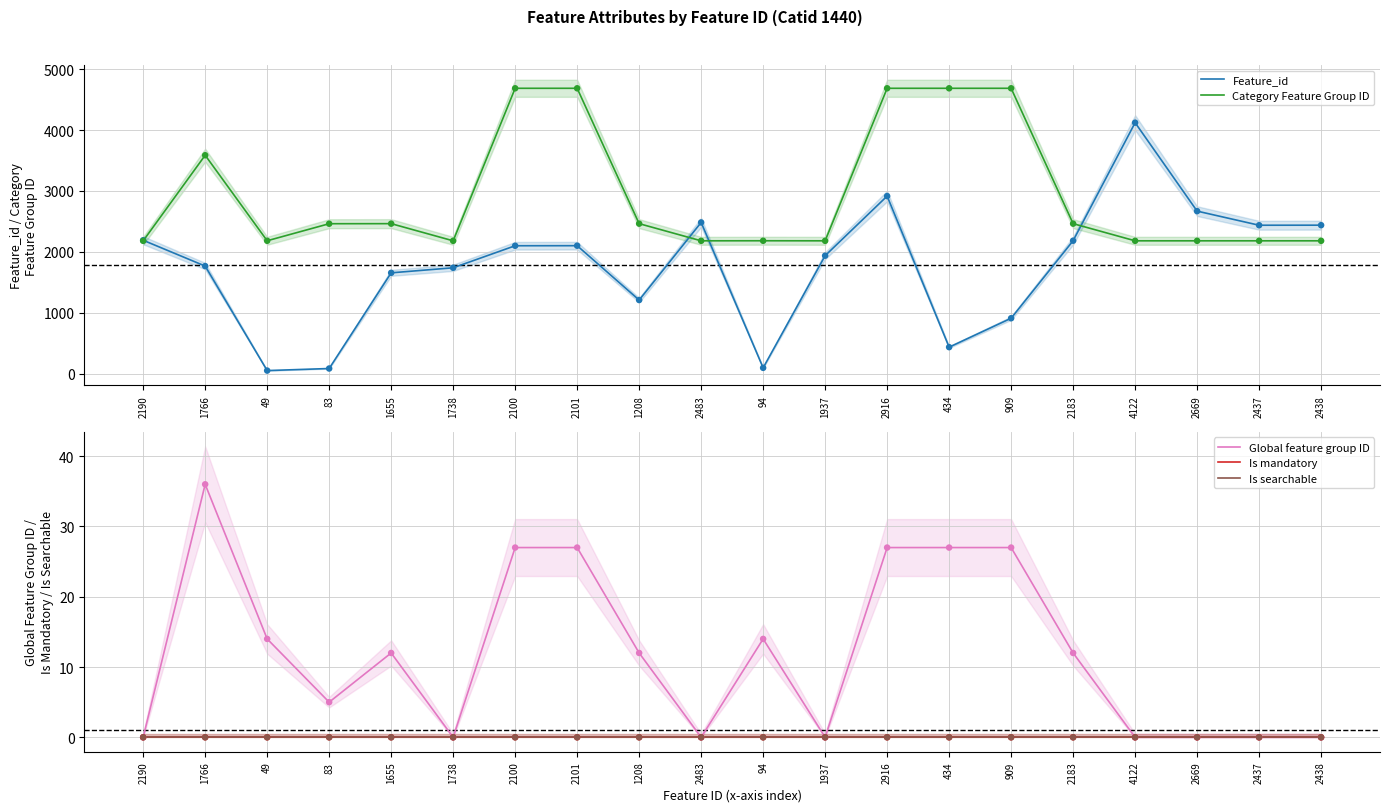

At how many categories does at least one series exceed 2737?

7